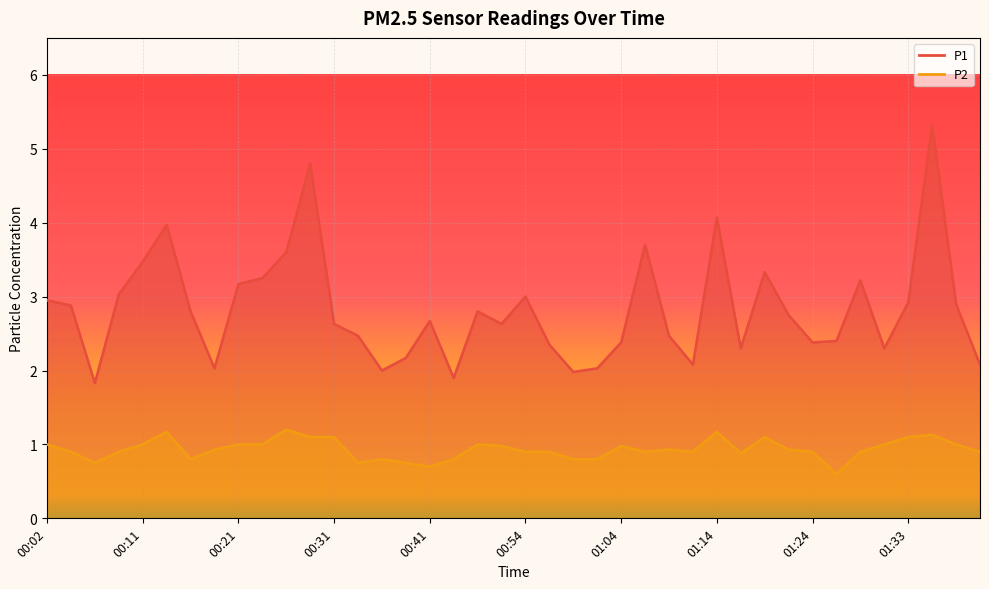

At which category is the sum across all series the highest?

01:36